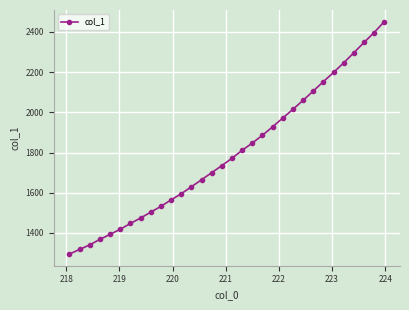

What is the difference between the second highest and second lowest values?

1078.6